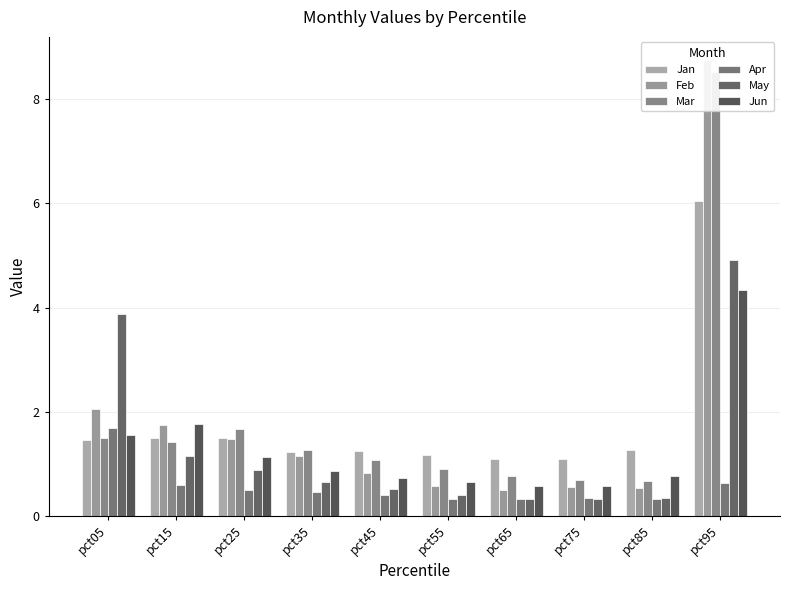

Reading right to left, what are all the values shown in this chart?

Jan: 6.1	1.3	1.1	1.1	1.2	1.3	1.2	1.5	1.5	1.5
Feb: 8.8	0.5	0.6	0.5	0.6	0.8	1.1	1.5	1.7	2.0
Mar: 8.5	0.7	0.7	0.8	0.9	1.1	1.3	1.7	1.4	1.5
Apr: 0.6	0.3	0.3	0.3	0.3	0.4	0.5	0.5	0.6	1.7
May: 4.9	0.4	0.3	0.3	0.4	0.5	0.7	0.9	1.2	3.9
Jun: 4.3	0.8	0.6	0.6	0.7	0.7	0.9	1.1	1.8	1.5